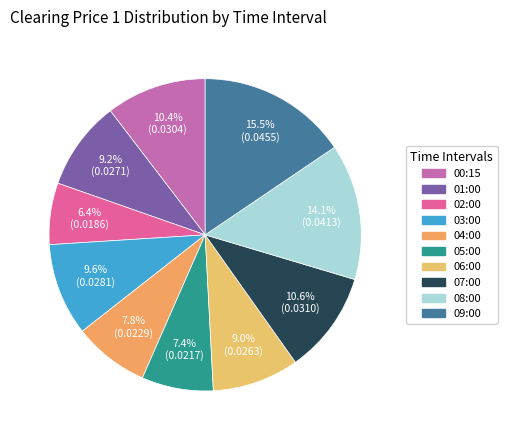

How many segments does this pie chart have?

10